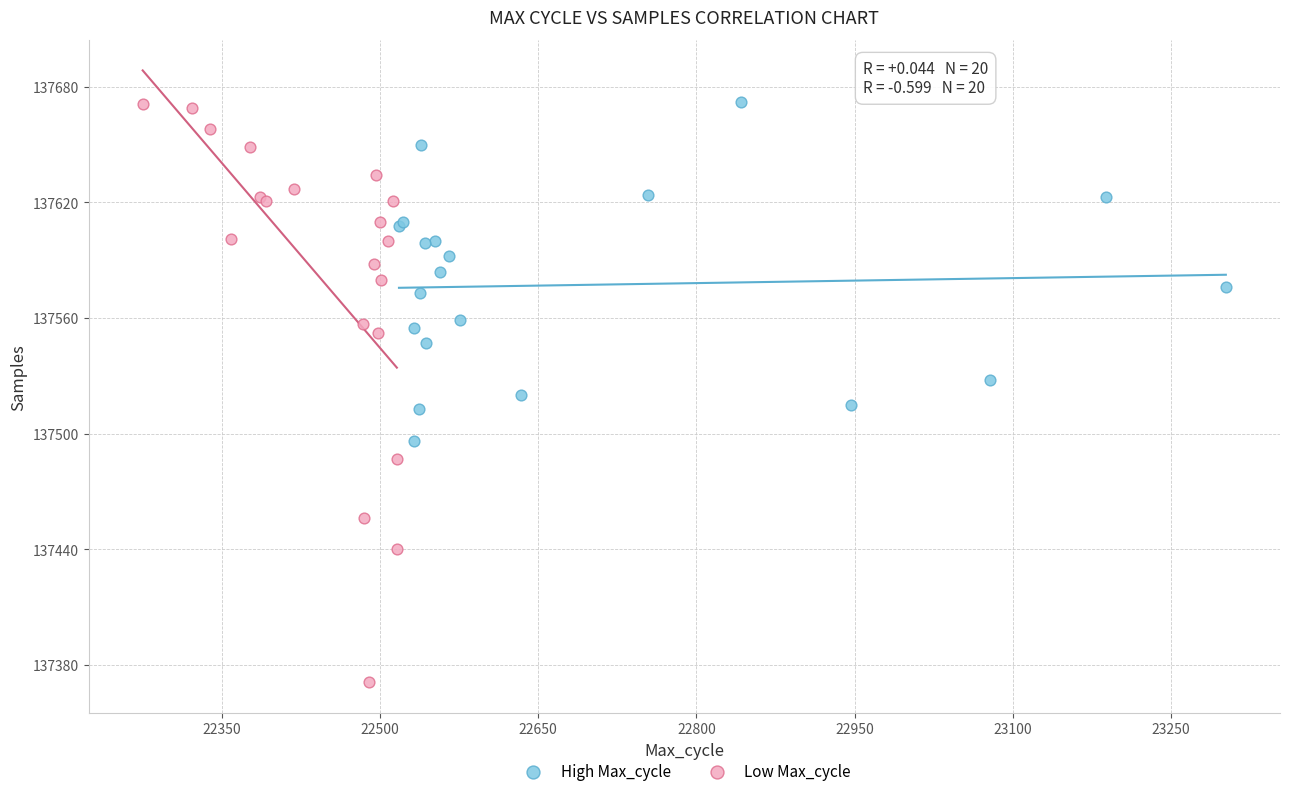

Which series reaches the minimum Y coordinate?

Low Max_cycle